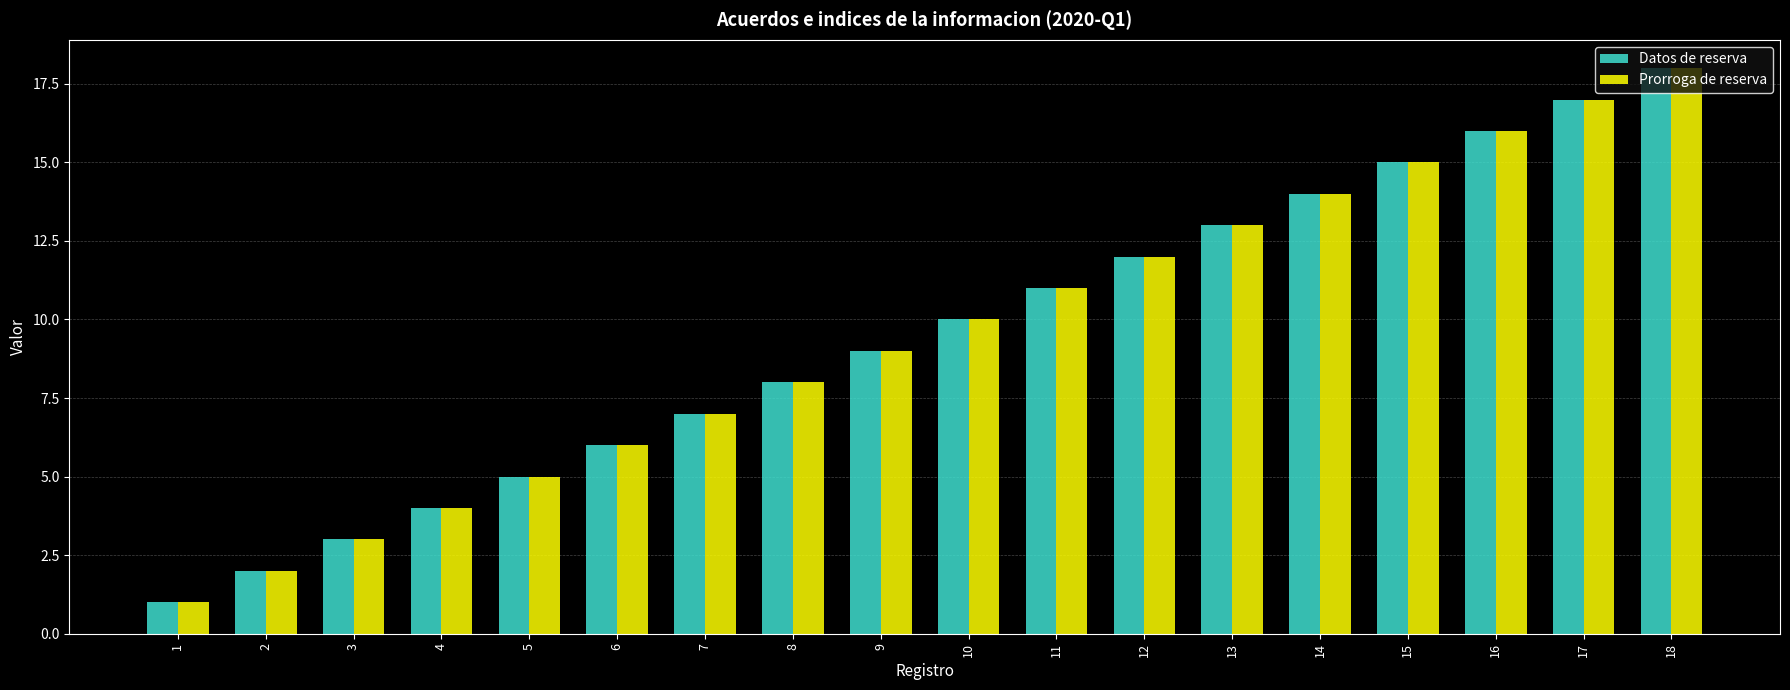

The value of Prorroga de reserva at 14 is 14. True or false?

True